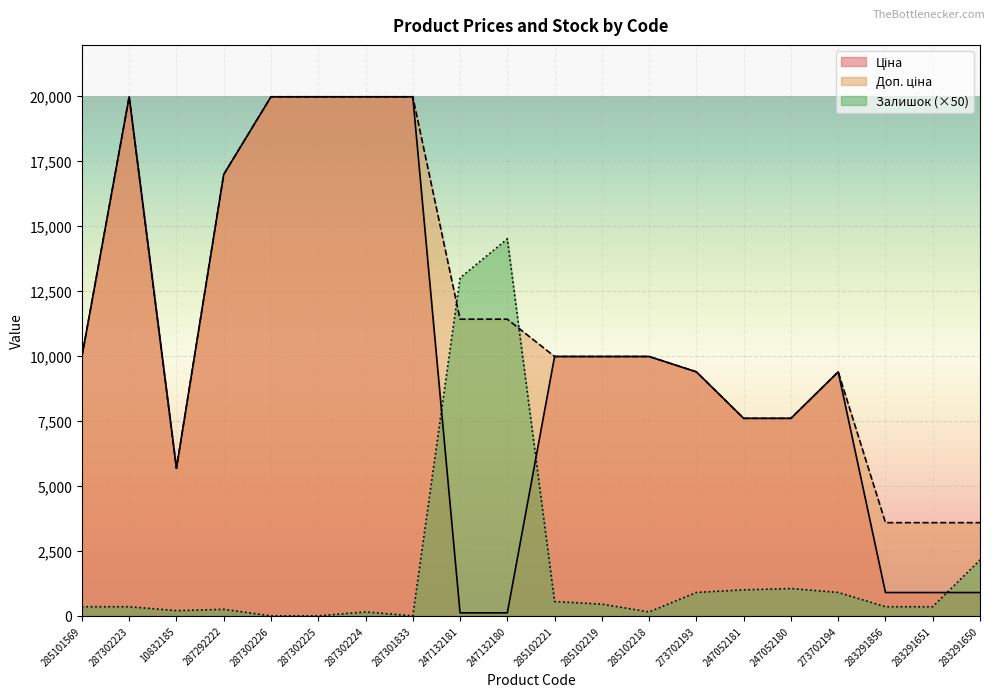

Which category has the highest value in the Ціна series?

287302223